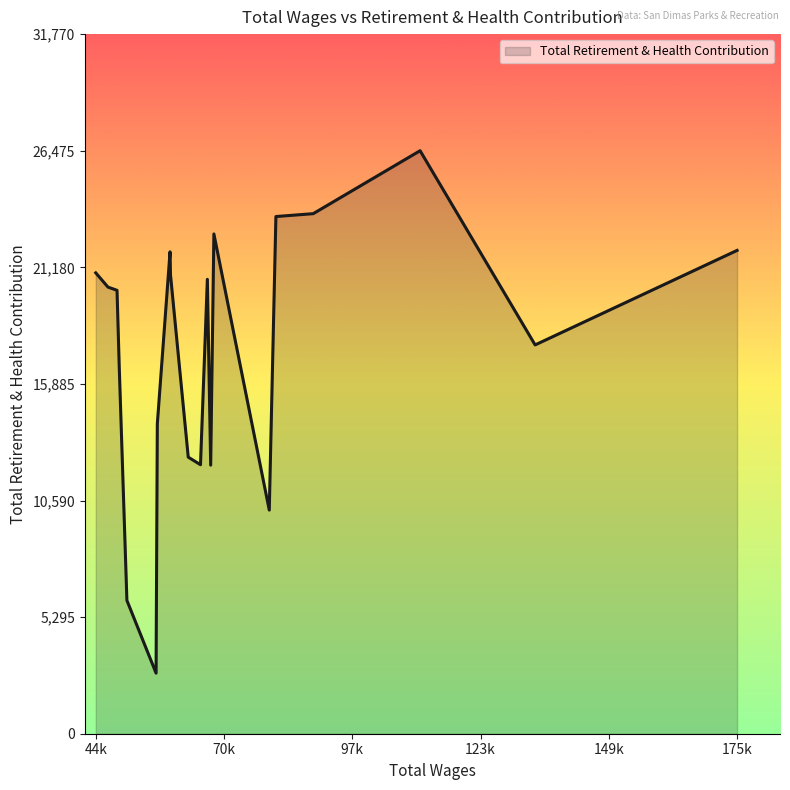

What is the maximum value shown in the chart?

26475